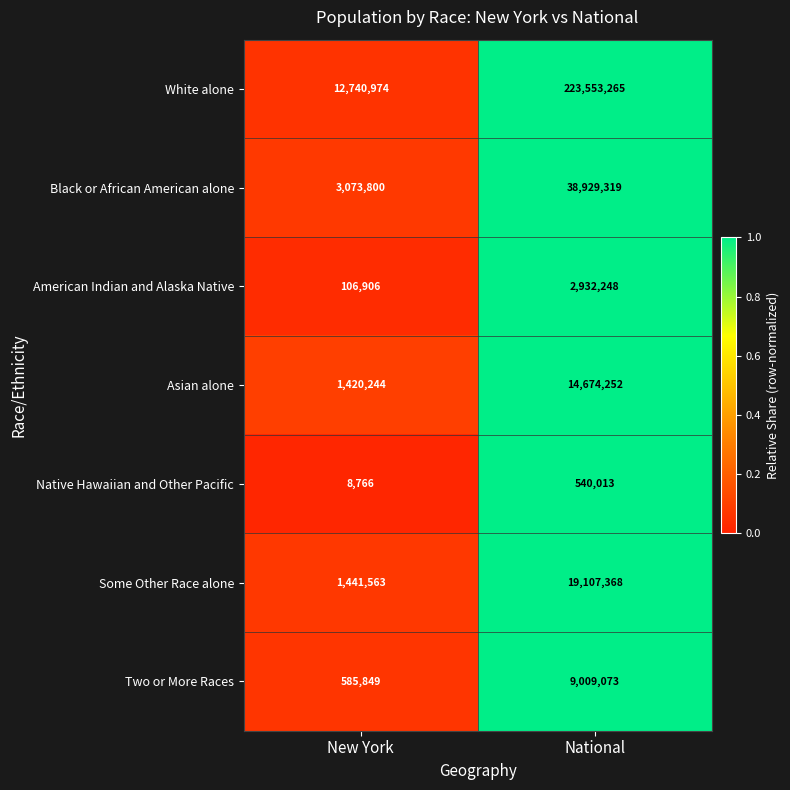

Which category has the lowest value across all series?

New York